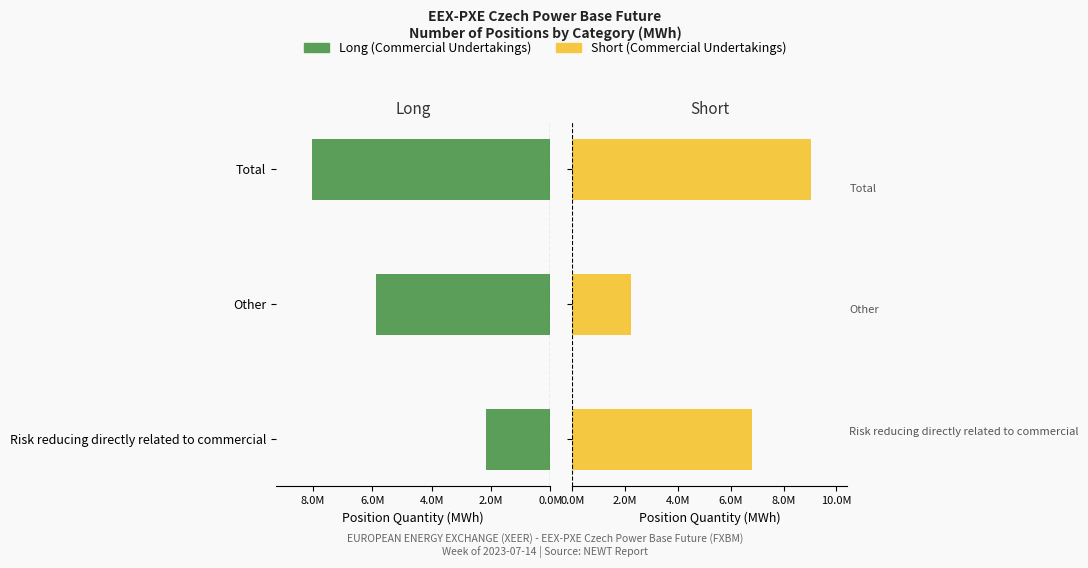

What position from the left is Other?

2